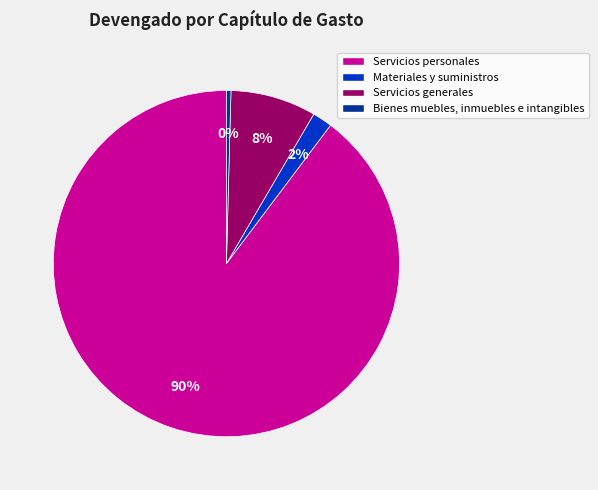

Is it true that Materiales y suministros is 2% of the pie?

True